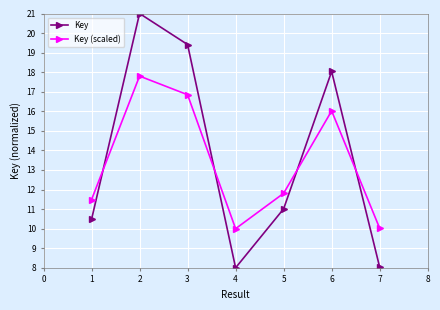

What is the difference between the maximum and minimum values in the Key (scaled) series?

7.8